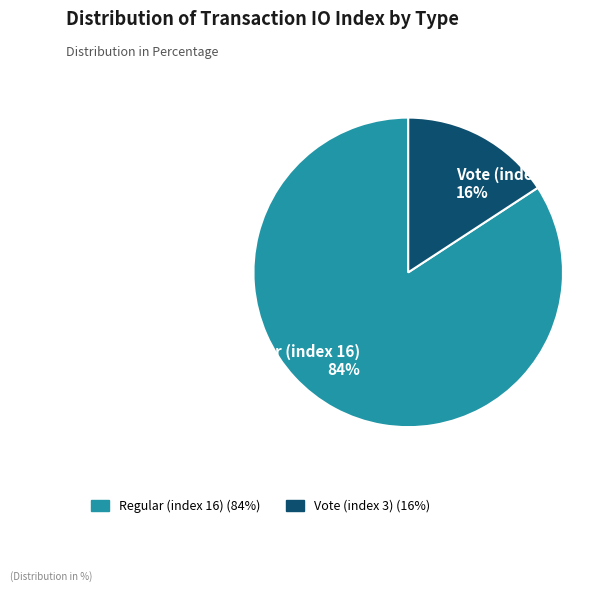

To the nearest percent, what portion does Regular (index 16) represent?

84%